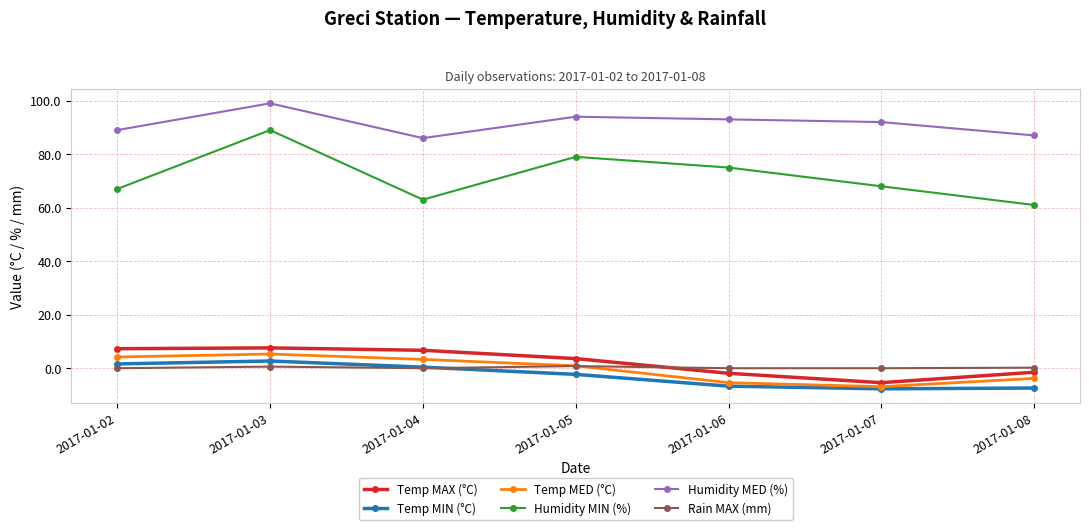

What is the difference between the second highest and minimum values in the Temp MED (°C) series?

11.1